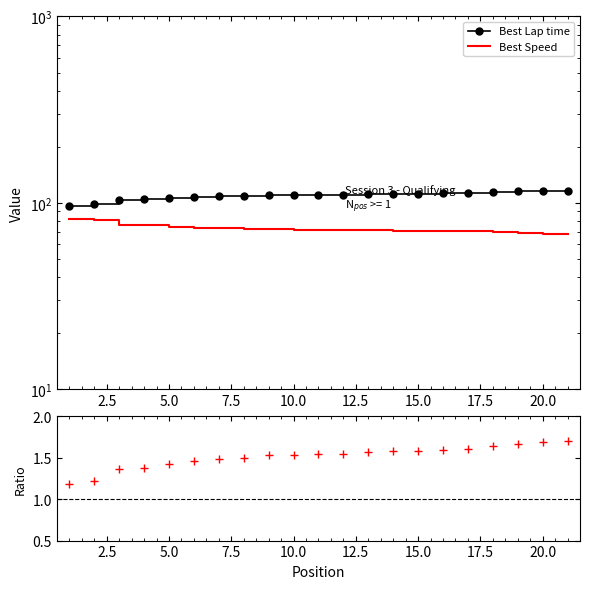

Reading right to left, transcribe all the data shown in this chart.

Best Lap time: 115.9	115.7	115.0	114.2	112.8	112.4	112.1	111.7	111.4	110.6	110.5	110.2	110.1	109.0	108.4	107.7	106.2	104.2	104.1	98.1	96.7
Best Speed: 68.3	68.4	68.9	69.3	70.2	70.5	70.7	70.9	71.1	71.6	71.7	71.9	71.9	72.6	73.1	73.5	74.6	76.0	76.1	80.7	81.9
Ratio: 1.7	1.7	1.7	1.6	1.6	1.6	1.6	1.6	1.6	1.5	1.5	1.5	1.5	1.5	1.5	1.5	1.4	1.4	1.4	1.2	1.2